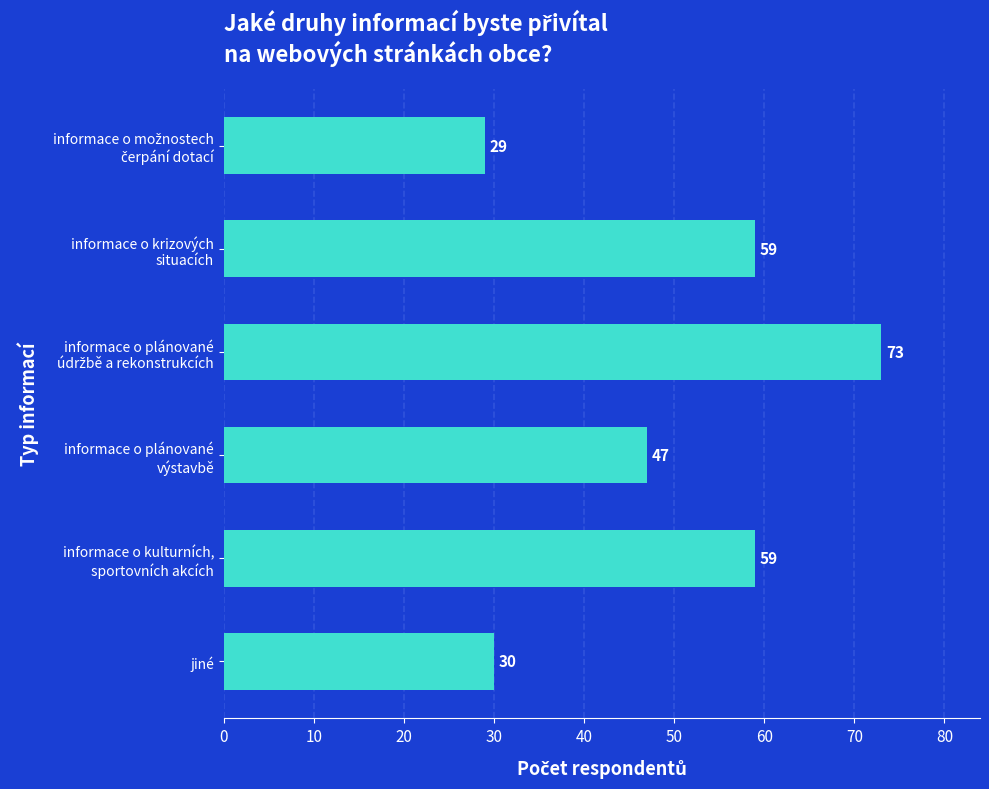

What is the value of the 4th bar from the top?

47